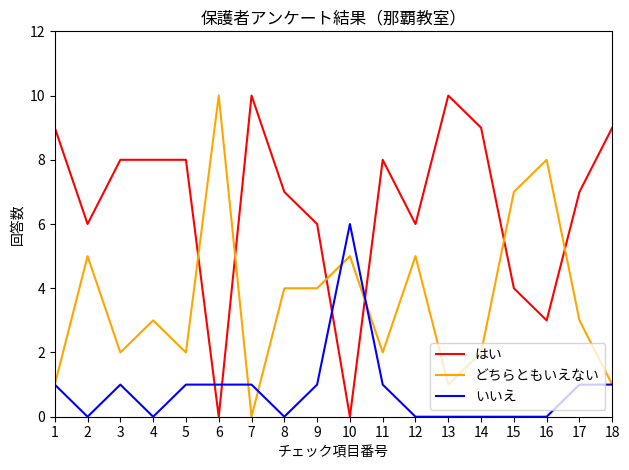

Where do どちらともいえない and はい first cross each other?

5 and 6